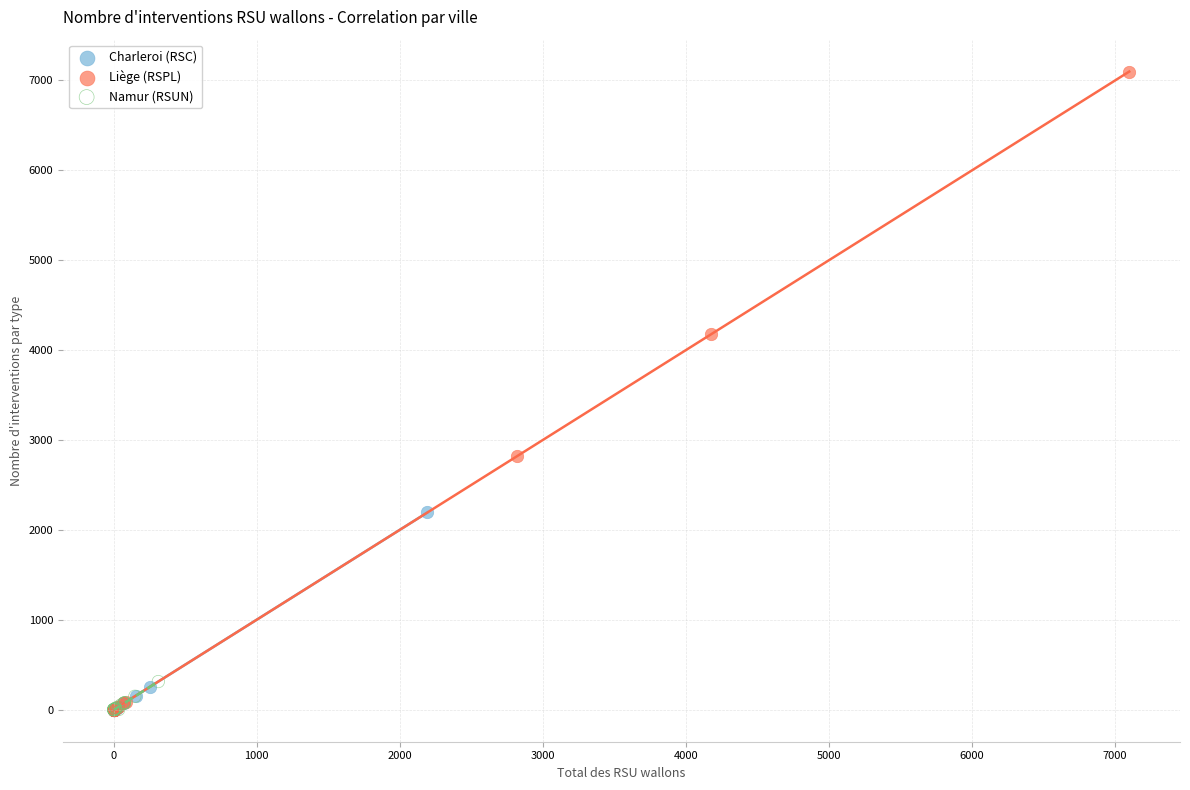

What are all the series names shown in the legend?

Charleroi (RSC), Liège (RSPL), Namur (RSUN)